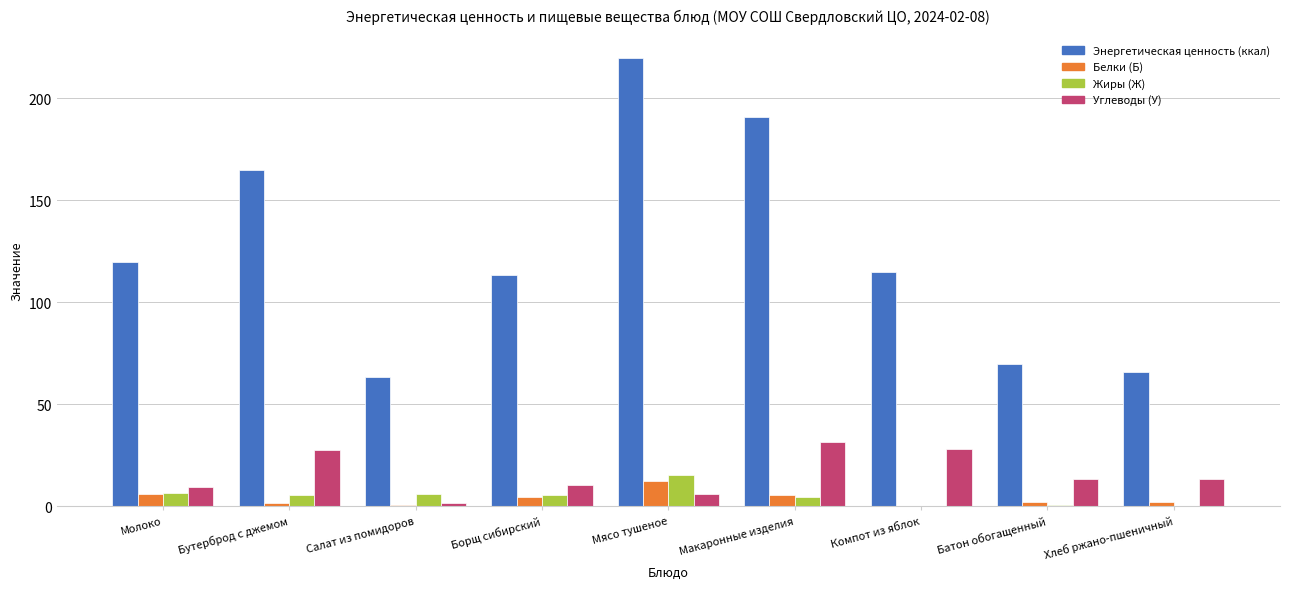

Between Бутерброд с джемом and Борщ сибирский, which series saw the biggest shift?

Энергетическая ценность (ккал)